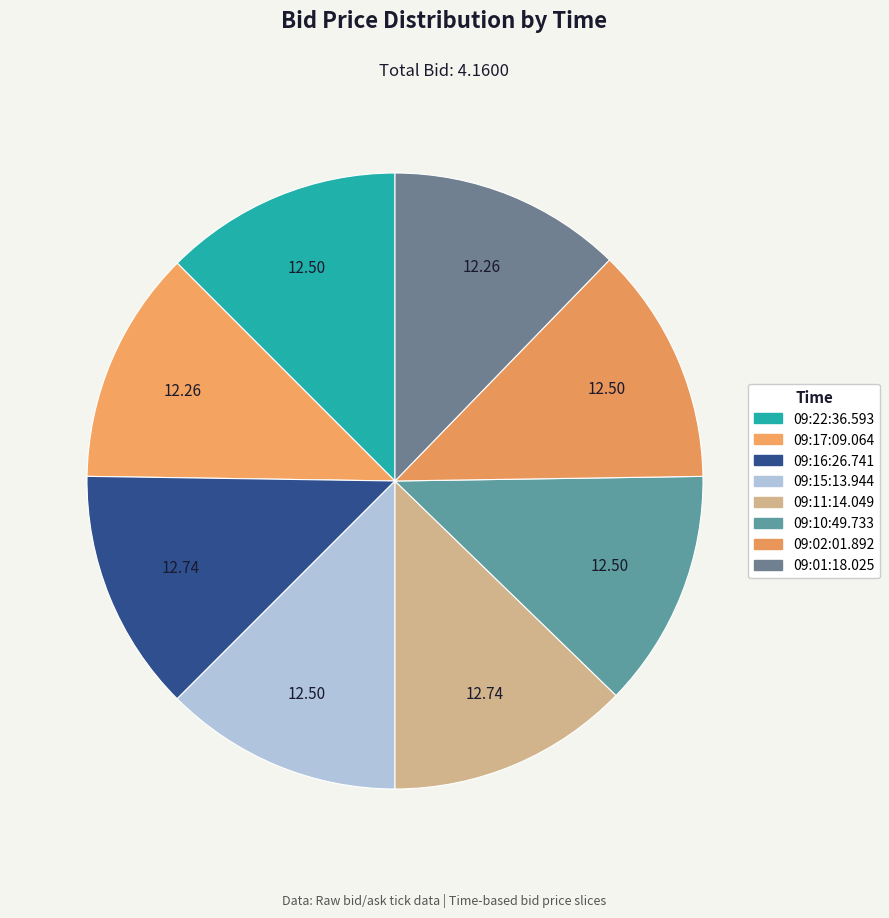

Count the number of slices in the pie.

8